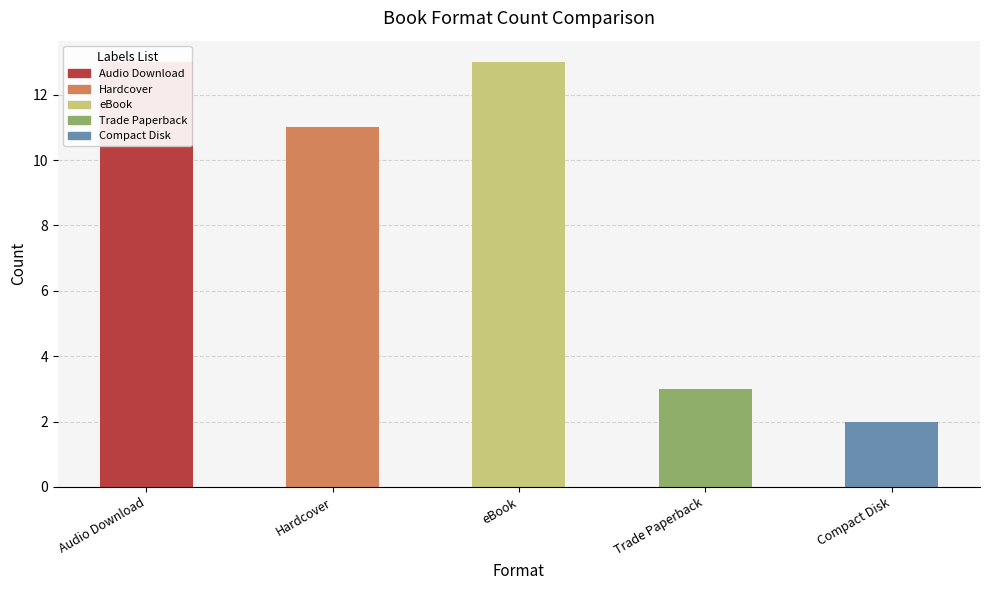

Where is the data nearest to the value 7?

Hardcover